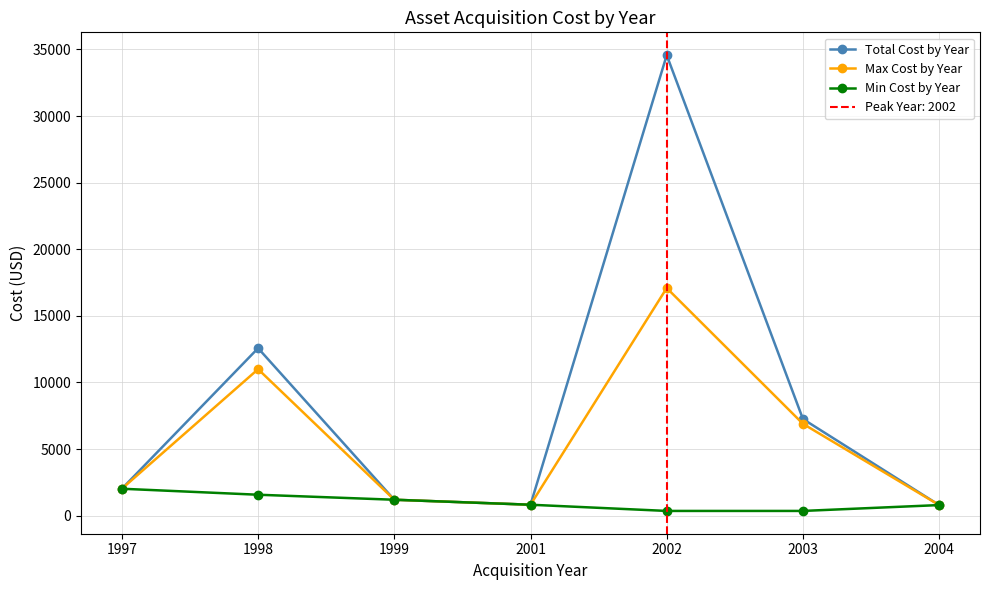

What is the difference between the maximum and minimum values in the Max Cost by Year series?

16291